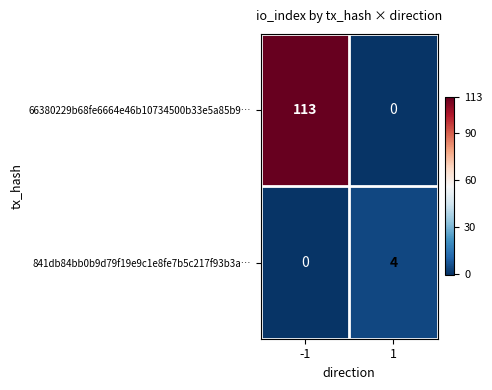

Reading left to right, extract all data points from this chart.

66380229b68fe6664e46b10734500b33e5a85b9…: 113	0
841db84bb0b9d79f19e9c1e8fe7b5c217f93b3a…: 0	4